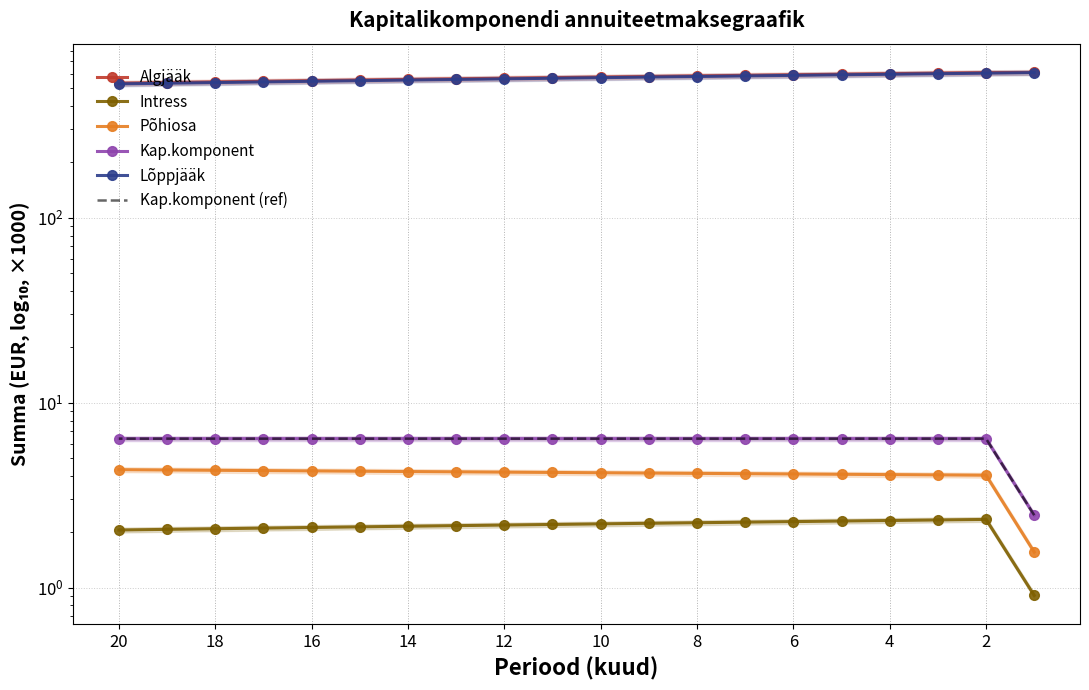

Reading left to right, what are all the values shown in this chart?

Algjääk: 610.6	609.0	605.0	600.9	596.8	592.7	588.6	584.5	580.3	576.2	572.0	567.8	563.6	559.4	555.1	550.9	546.6	542.3	538.0	533.7
Intress: 0.9	2.3	2.3	2.3	2.3	2.3	2.3	2.2	2.2	2.2	2.2	2.2	2.2	2.1	2.1	2.1	2.1	2.1	2.1	2.0
Põhiosa: 1.6	4.0	4.1	4.1	4.1	4.1	4.1	4.1	4.2	4.2	4.2	4.2	4.2	4.2	4.3	4.3	4.3	4.3	4.3	4.3
Kap.komponent: 2.5	6.4	6.4	6.4	6.4	6.4	6.4	6.4	6.4	6.4	6.4	6.4	6.4	6.4	6.4	6.4	6.4	6.4	6.4	6.4
Lõppjääk: 609.0	605.0	600.9	596.8	592.7	588.6	584.5	580.3	576.2	572.0	567.8	563.6	559.4	555.1	550.9	546.6	542.3	538.0	533.7	529.4
Kap.komponent (ref): 2.5	6.4	6.4	6.4	6.4	6.4	6.4	6.4	6.4	6.4	6.4	6.4	6.4	6.4	6.4	6.4	6.4	6.4	6.4	6.4